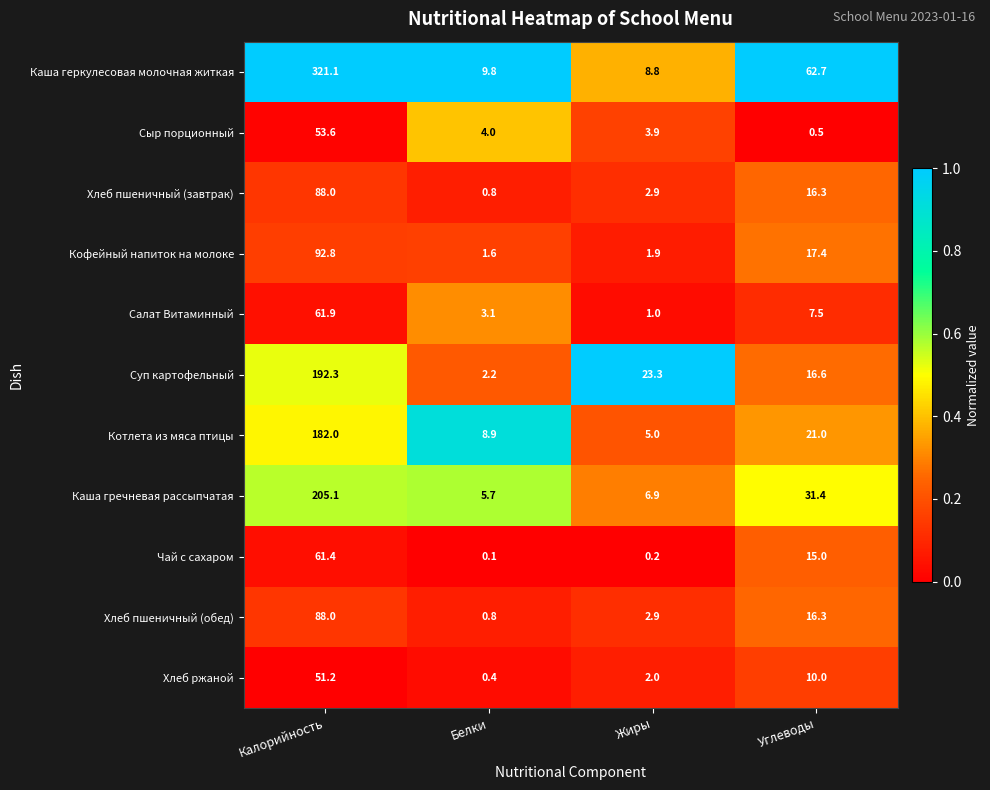

How many categories are shown in the chart?

4